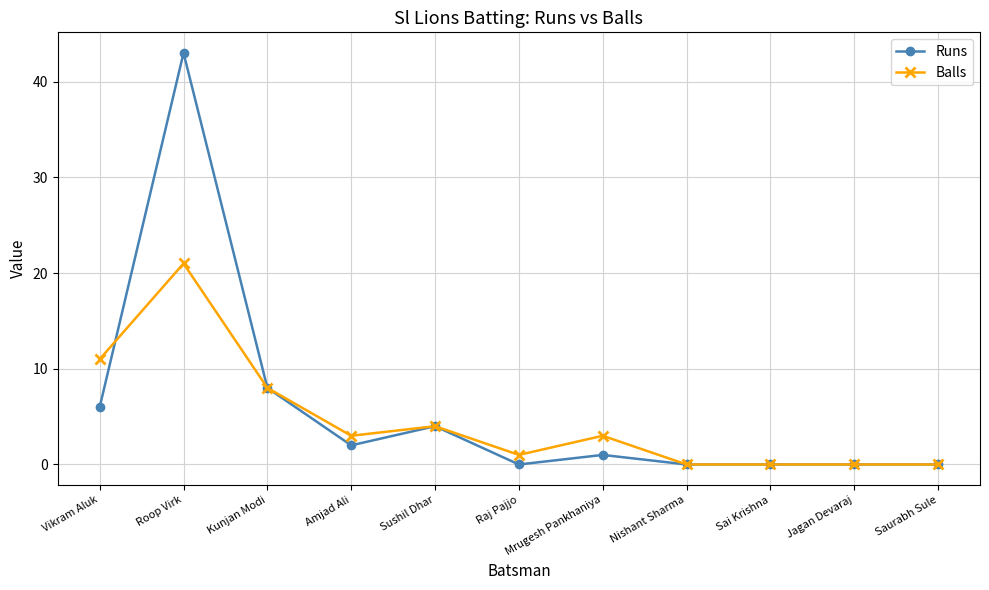

What is the spread (max minus min) of values at Amjad Ali?

1